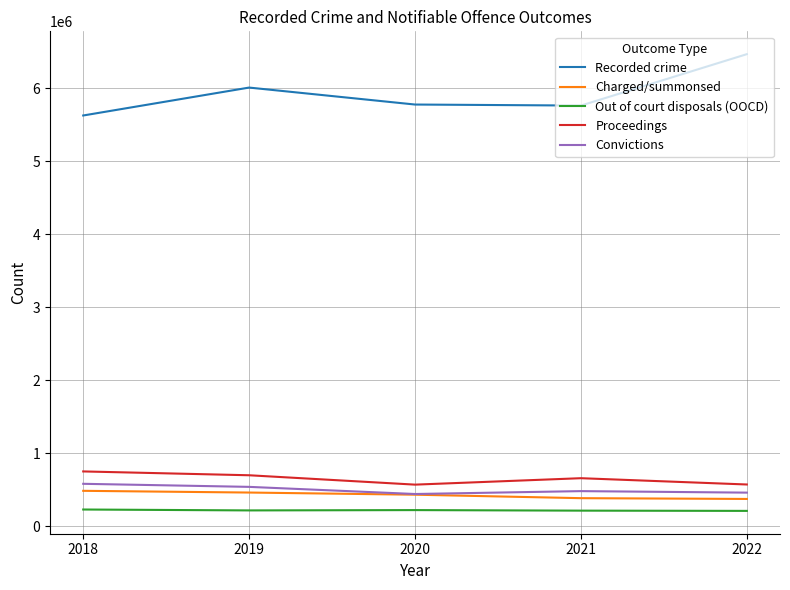

The Convictions series shows 835022 at 2018. True or false?

False